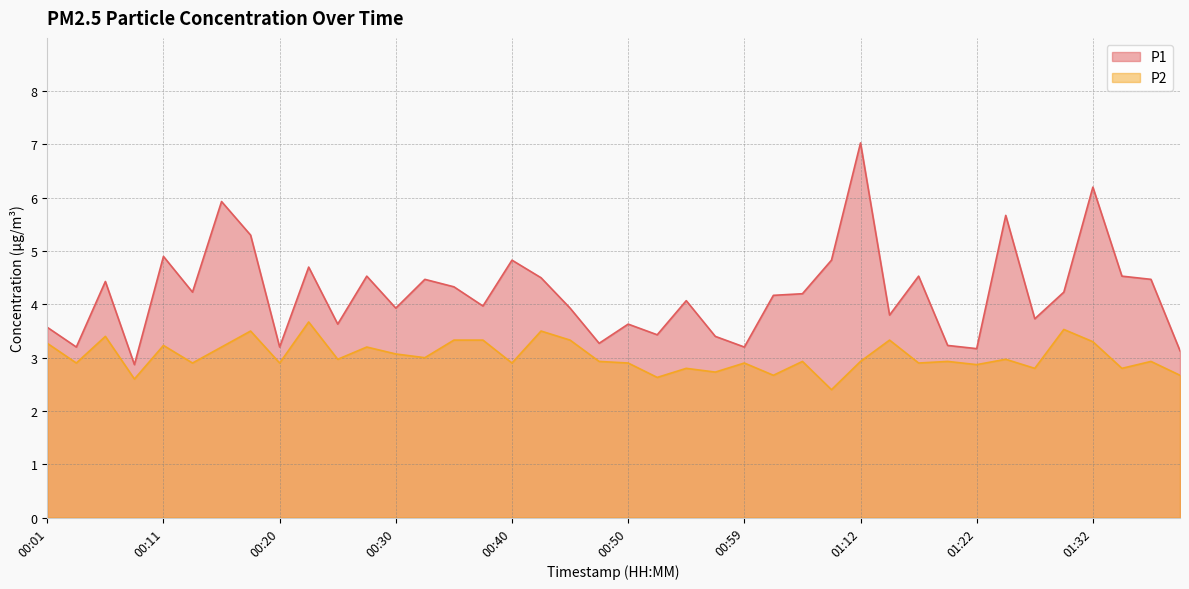

True or false: P1 has a value of 1.8 at 01:27.

False